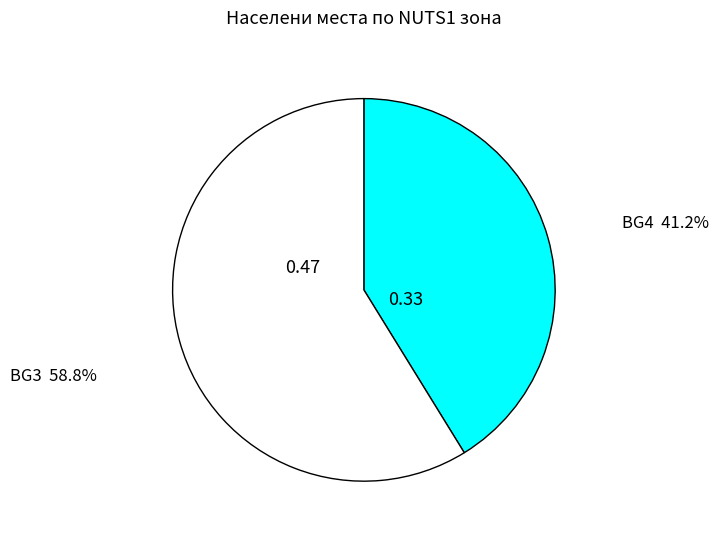

Is there a majority slice in this chart?

Yes